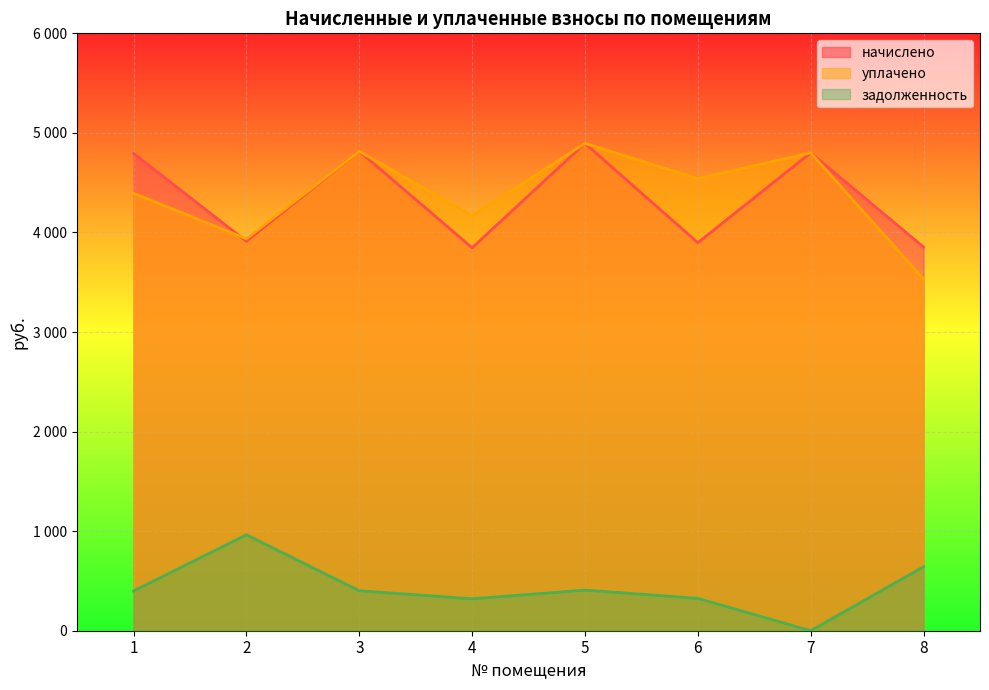

Where do уплачено and начислено first cross each other?

1 and 2